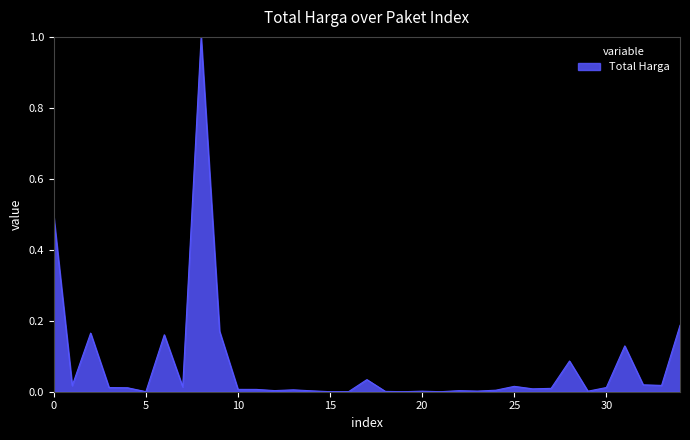

What is the maximum value shown in the chart?

1.0